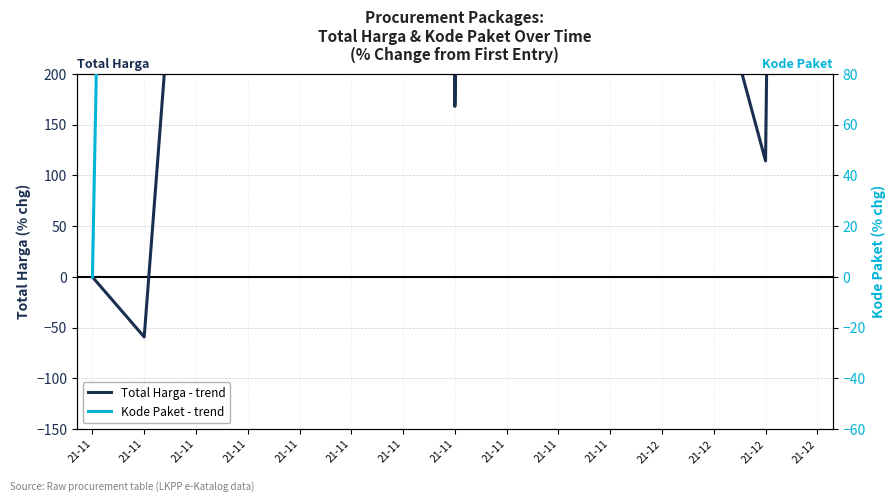

True or false: Kode Paket - trend and Total Harga - trend intersect in this chart.

True